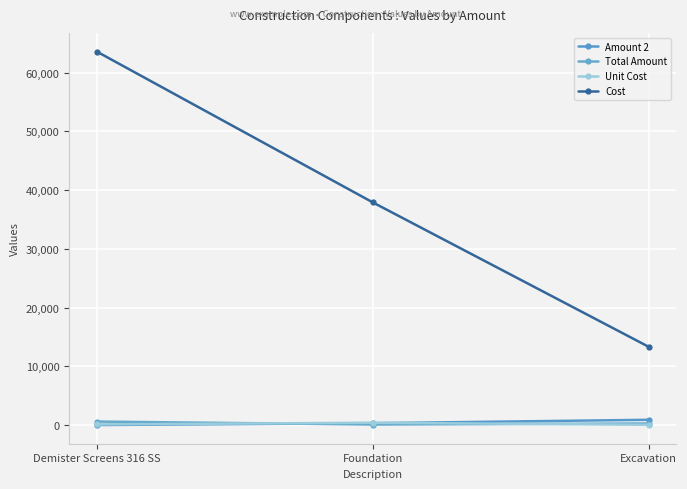

What is the maximum value shown in the chart?

63600.0